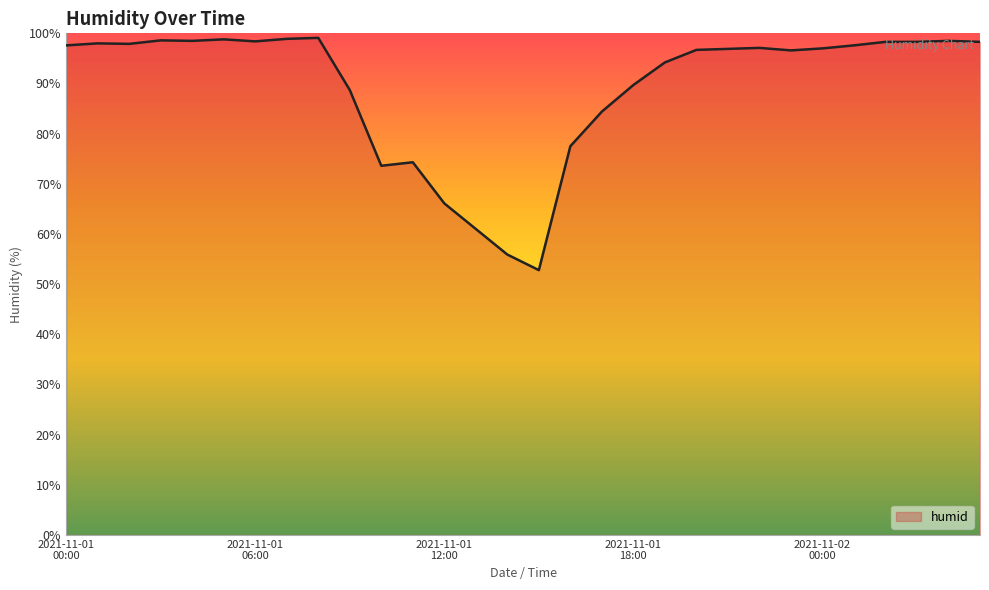

What is the greatest value displayed?

99.1